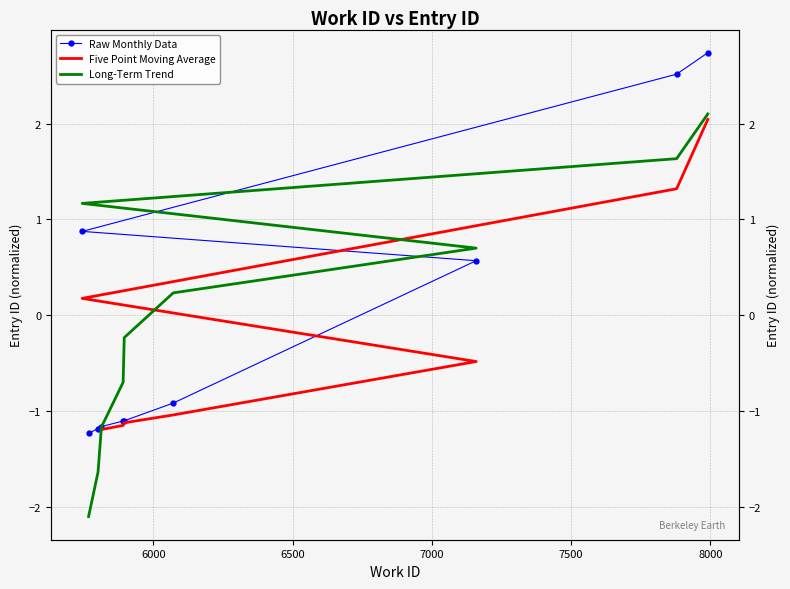

Rank the categories by value from highest to lowest.

7991, 7879, 5744, 7159, 6071, 5895, 5891, 5813, 5801, 5767